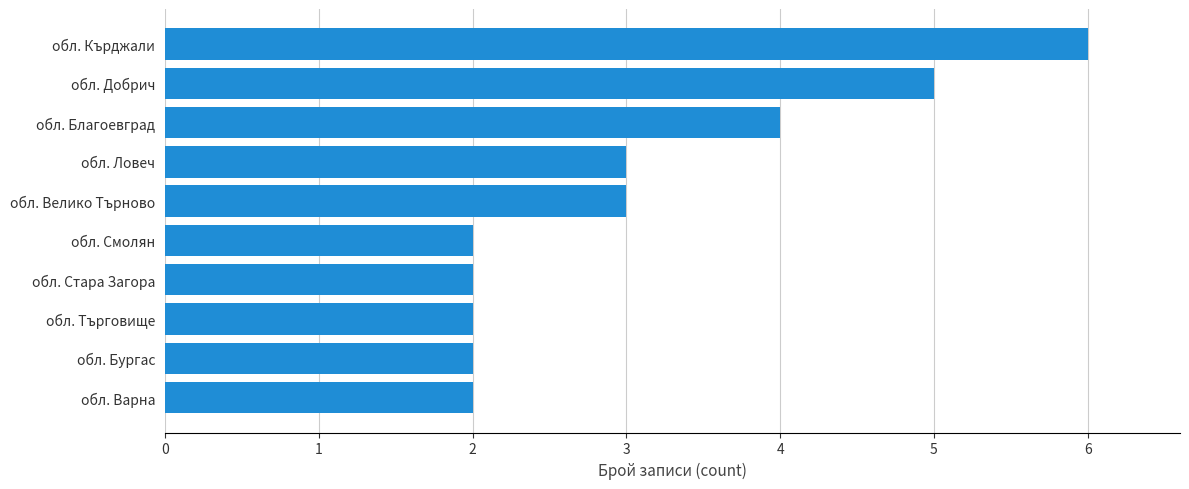

What is the sum of all values?

31